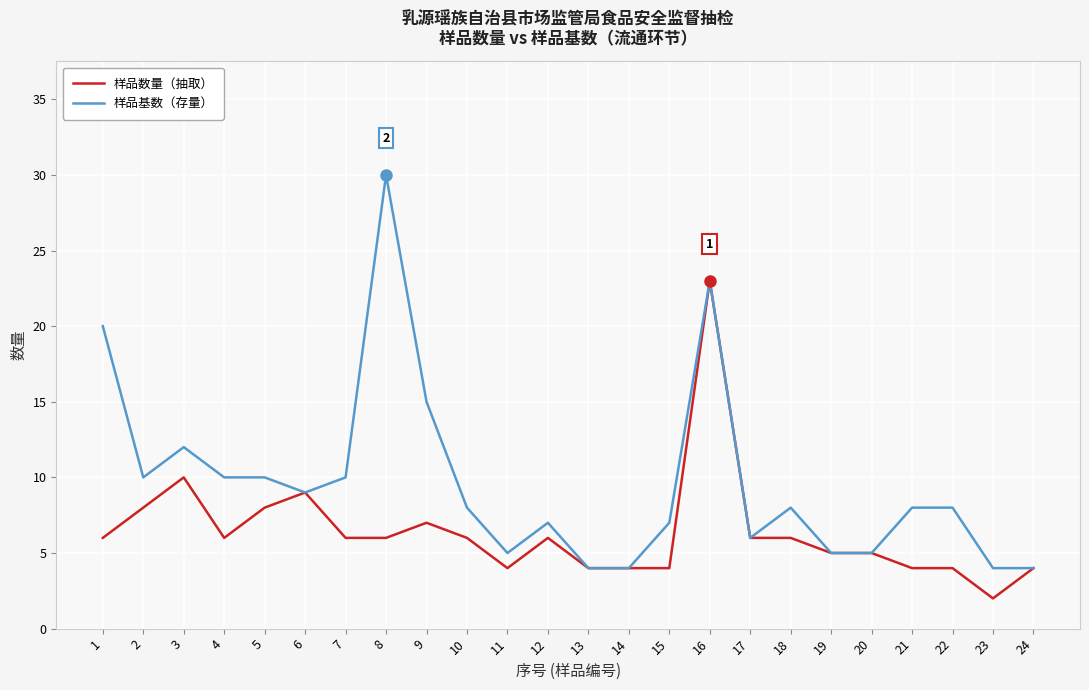

Which category has the highest value across all series?

8